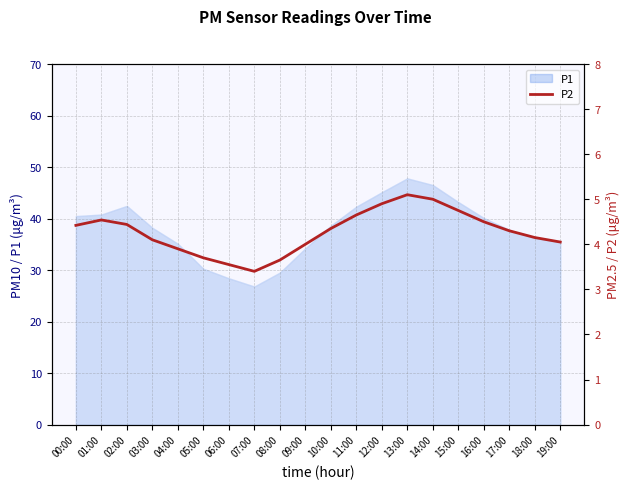

Between 10:00 and 03:00, which is larger?

10:00